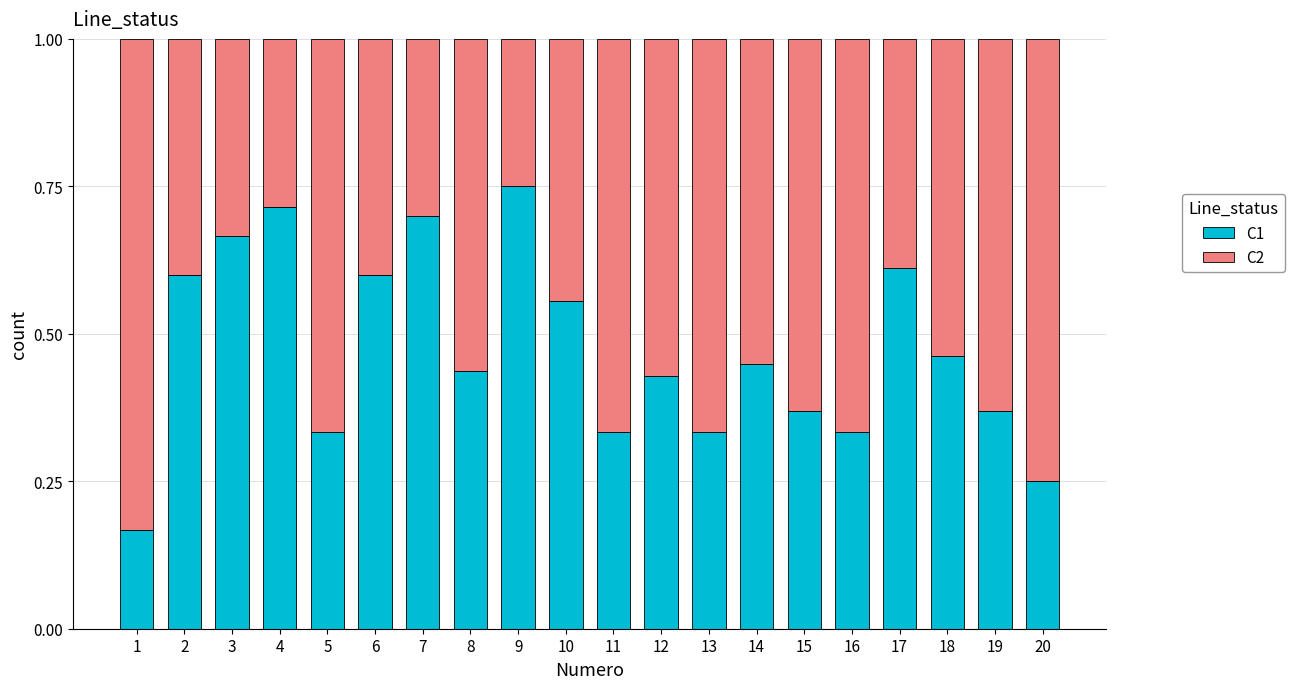

What is the total value across all series at 5?

1.0